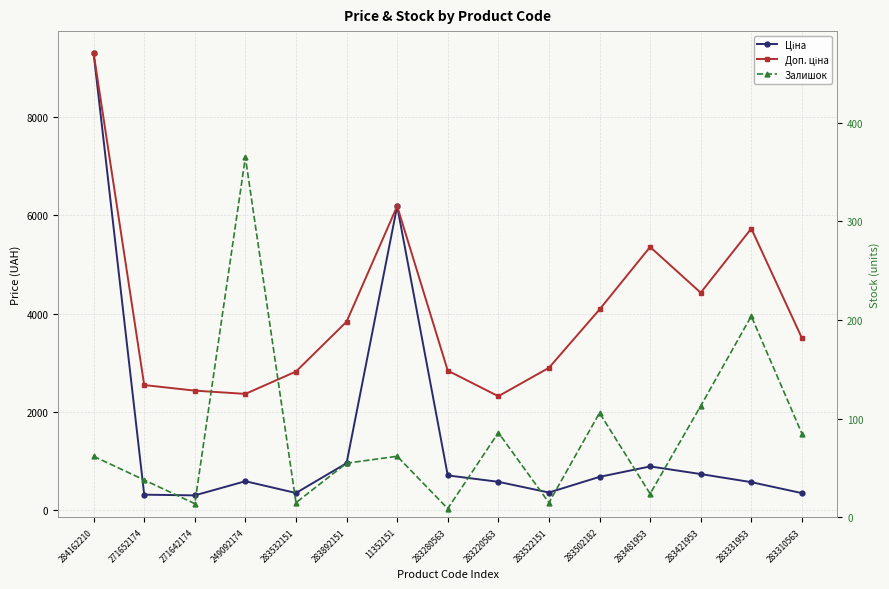

What is the label of the 9th point from the left?

283220563